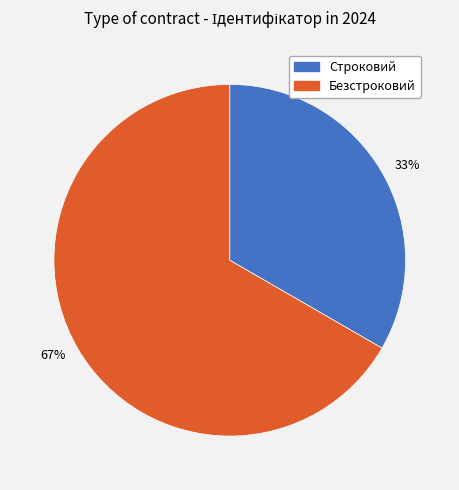

What is the ratio of the value at 33% to the value at 67%?

0.5